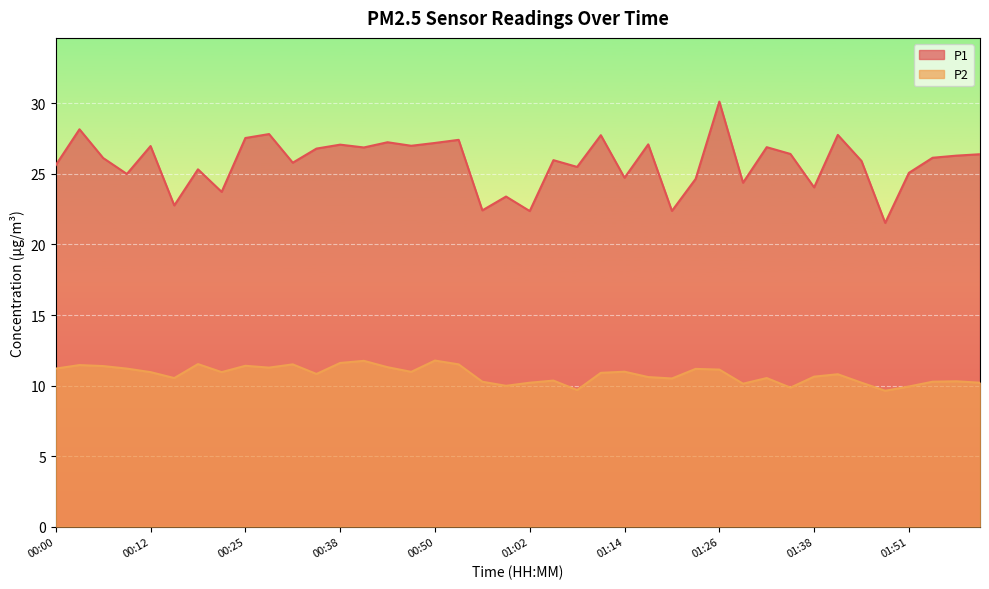

Which category has the highest value across all series?

01:26